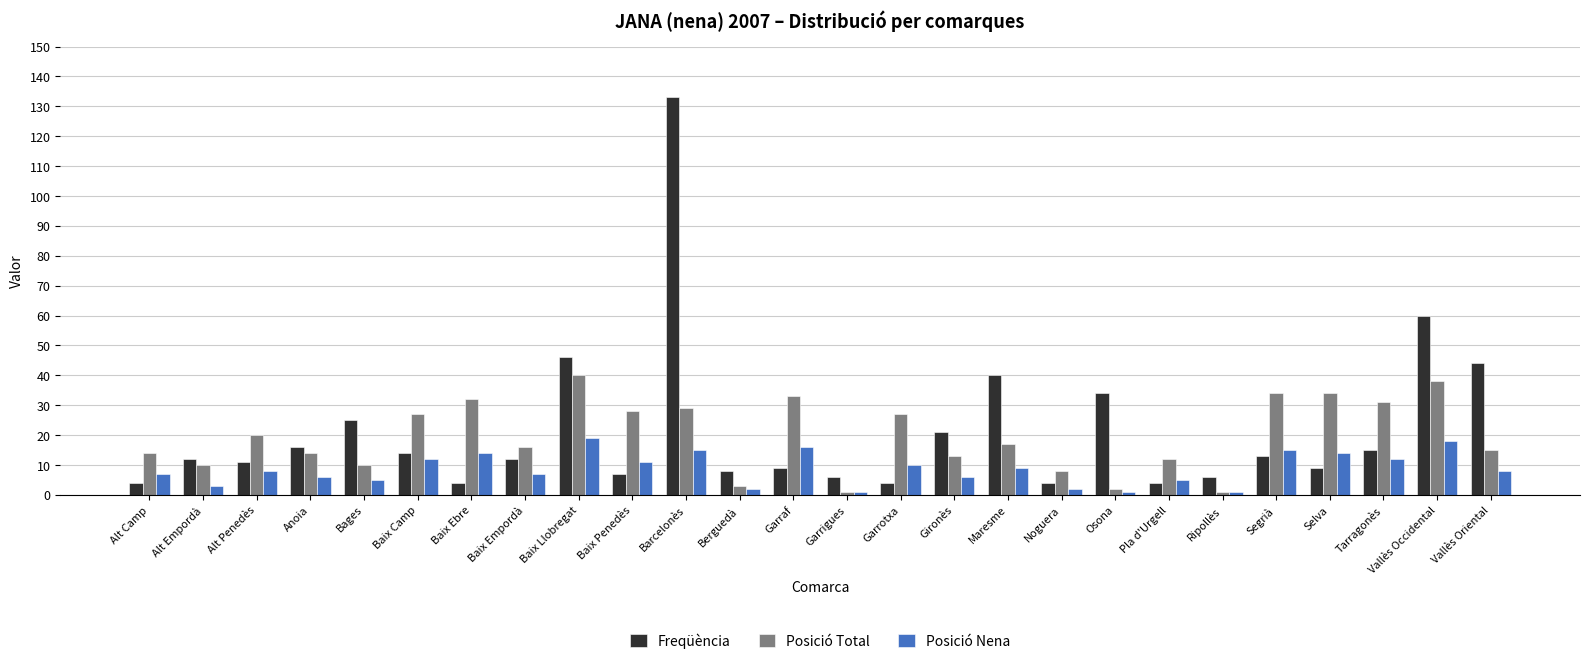

How many bars are there in each group?

3